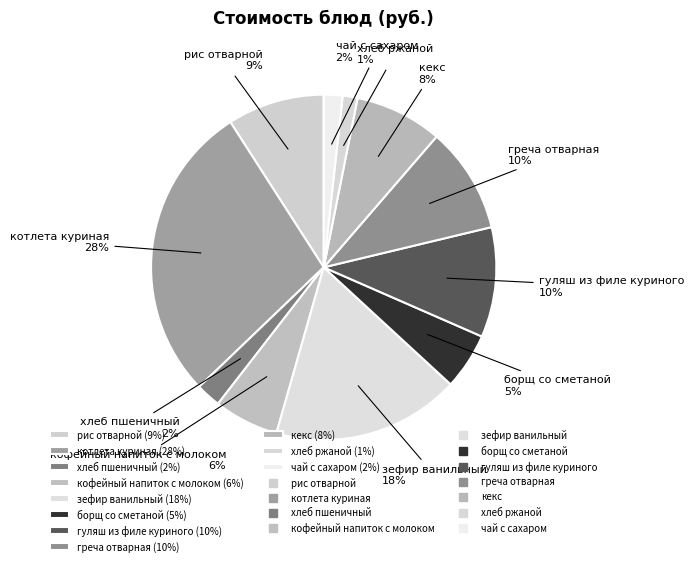

Is there a majority slice in this chart?

No